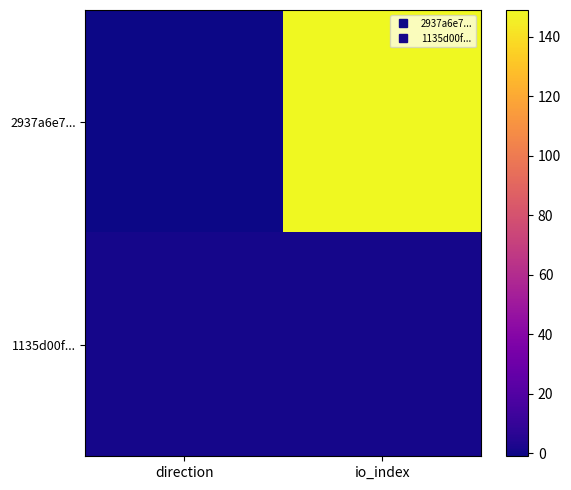

Reading left to right, what are all the values shown in this chart?

2937a6e7...: direction=-1	io_index=149
1135d00f...: direction=1	io_index=1